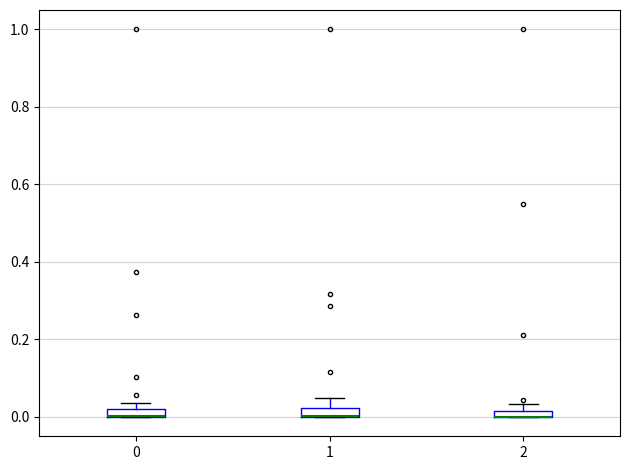

Where is the upper edge of the box at x = 0 on the y-axis? The values are not printed on the chart, so give them approximately, as read against the axis.

0.02